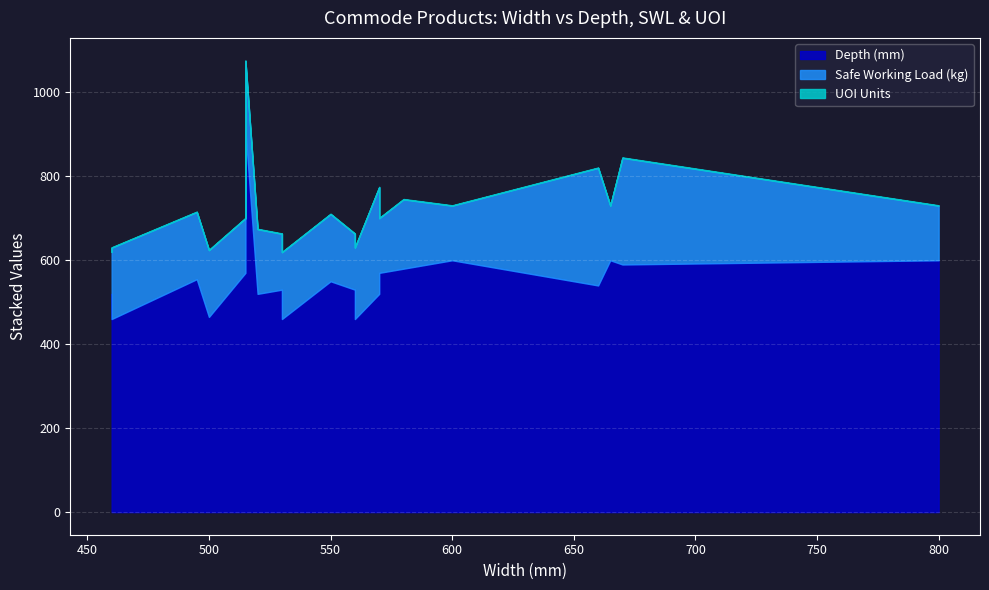

True or false: Safe Working Load (kg) and Depth (mm) intersect in this chart.

False